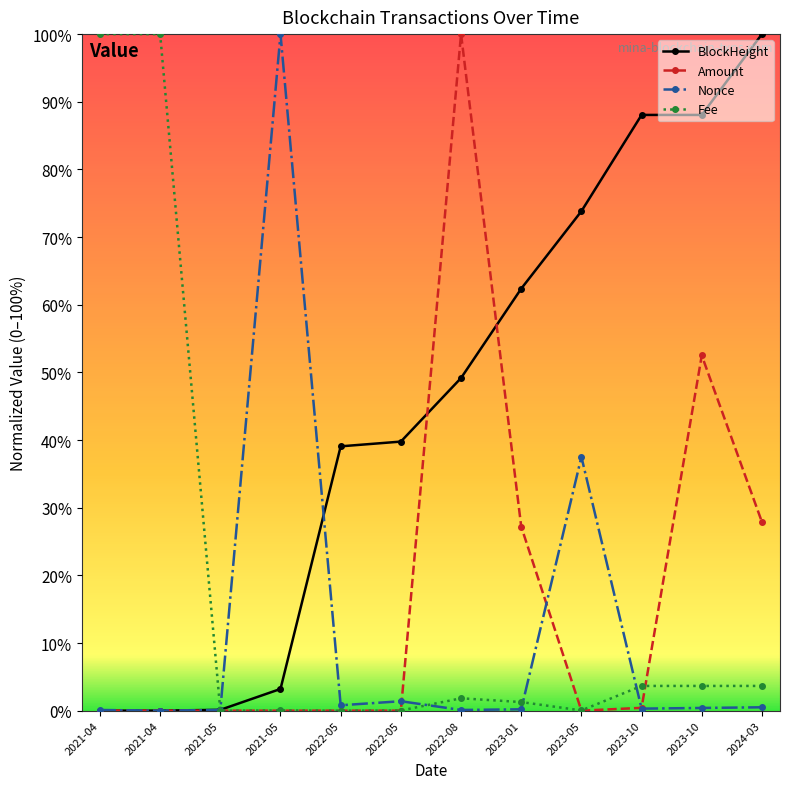

List the series in order of their peak value, lowest first.

BlockHeight, Amount, Nonce, Fee